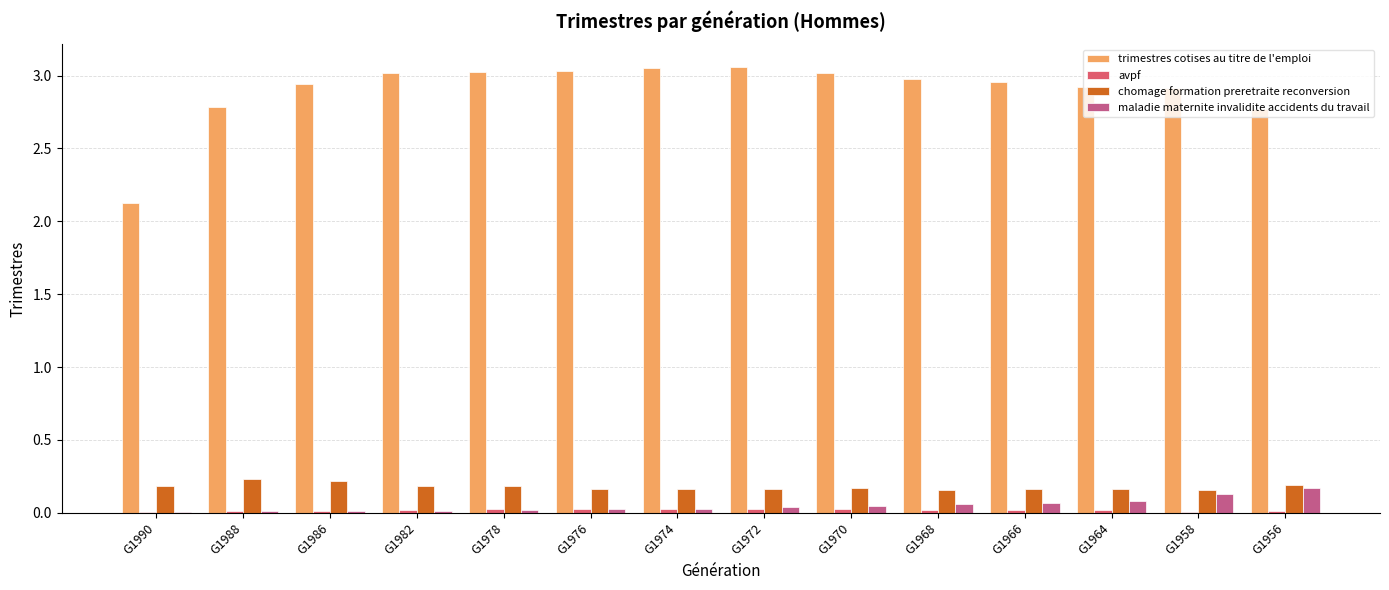

Is the value of trimestres cotises au titre de l'emploi at G1988 greater than the value of maladie maternite invalidite accidents du travail at G1966?

Yes